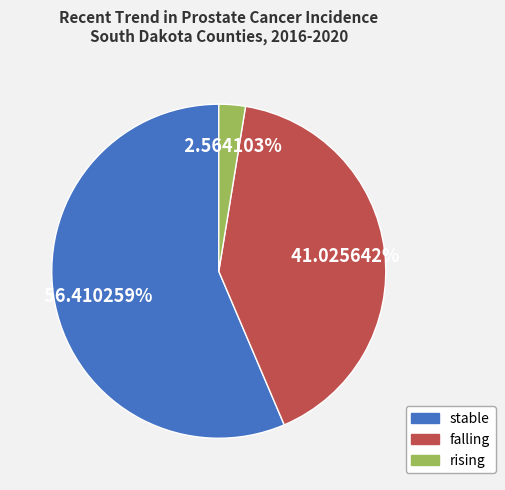

The rising slice represents 3% of the pie. True or false?

True